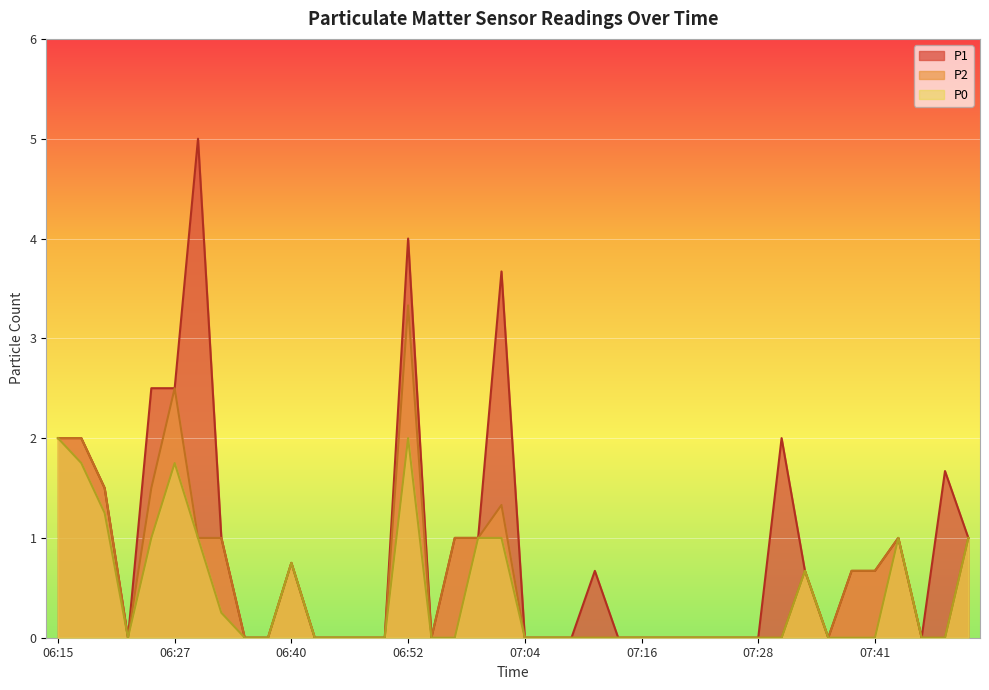

Reading left to right, list all the values displayed in this chart.

P1: 2.0	2.0	1.5	0.0	2.5	2.5	5.0	1.0	0.0	0.0	0.8	0.0	0.0	0.0	0.0	4.0	0.0	1.0	1.0	3.7	0.0	0.0	0.0	0.7	0.0	0.0	0.0	0.0	0.0	0.0	0.0	2.0	0.7	0.0	0.7	0.7	1.0	0.0	1.7	1.0
P2: 2.0	2.0	1.5	0.0	1.5	2.5	1.0	1.0	0.0	0.0	0.8	0.0	0.0	0.0	0.0	3.3	0.0	1.0	1.0	1.3	0.0	0.0	0.0	0.0	0.0	0.0	0.0	0.0	0.0	0.0	0.0	0.0	0.7	0.0	0.7	0.7	1.0	0.0	0.0	1.0
P0: 2.0	1.8	1.2	0.0	1.0	1.8	1.0	0.2	0.0	0.0	0.8	0.0	0.0	0.0	0.0	2.0	0.0	0.0	1.0	1.0	0.0	0.0	0.0	0.0	0.0	0.0	0.0	0.0	0.0	0.0	0.0	0.0	0.7	0.0	0.0	0.0	1.0	0.0	0.0	1.0